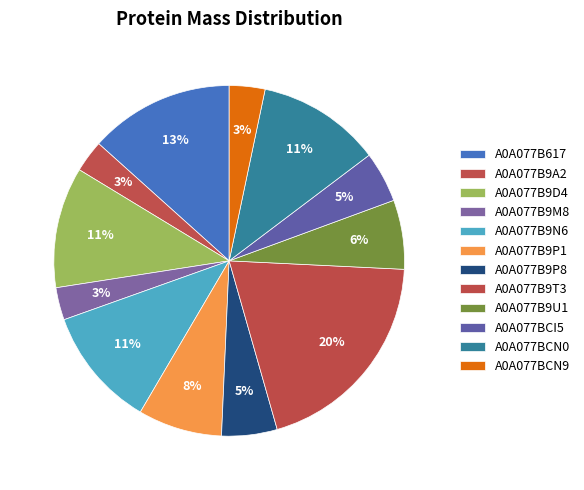

To the nearest percent, what is the difference between the A0A077BCI5 and A0A077B9N6 slice percentages?

6%